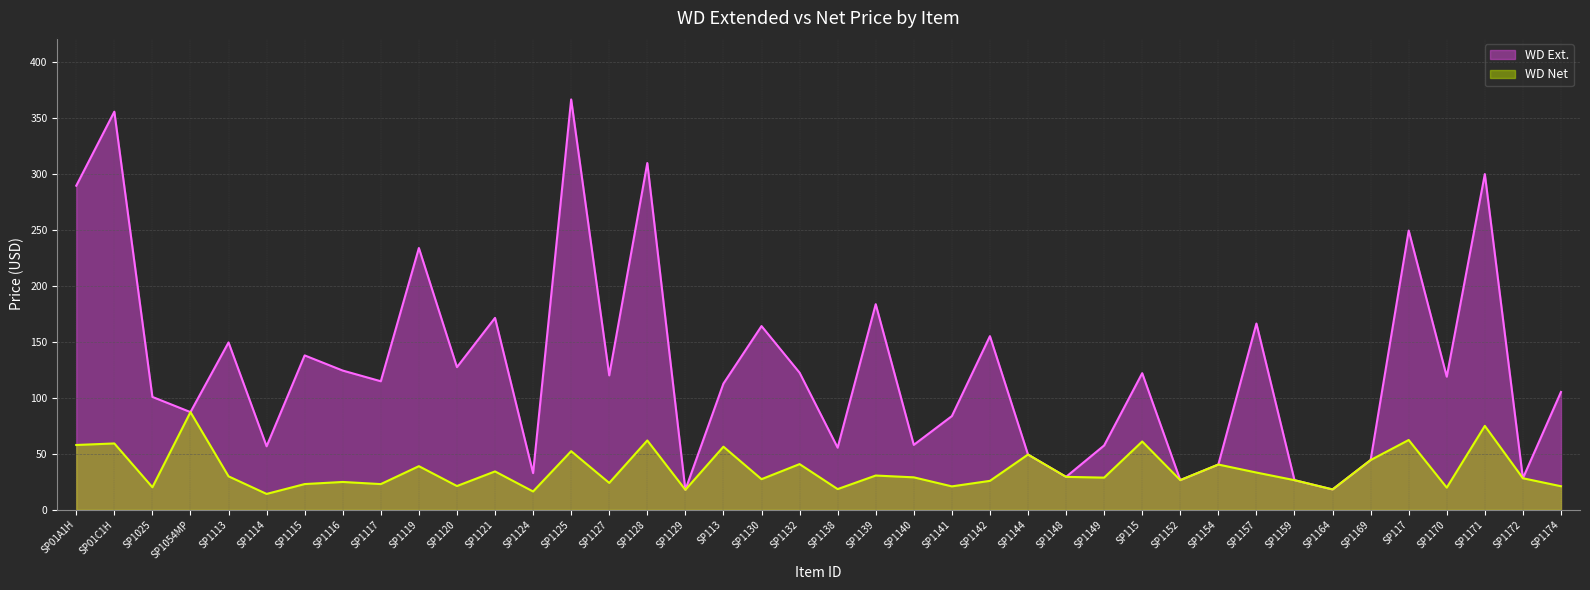

What is the average value of the WD Ext. series?

127.9